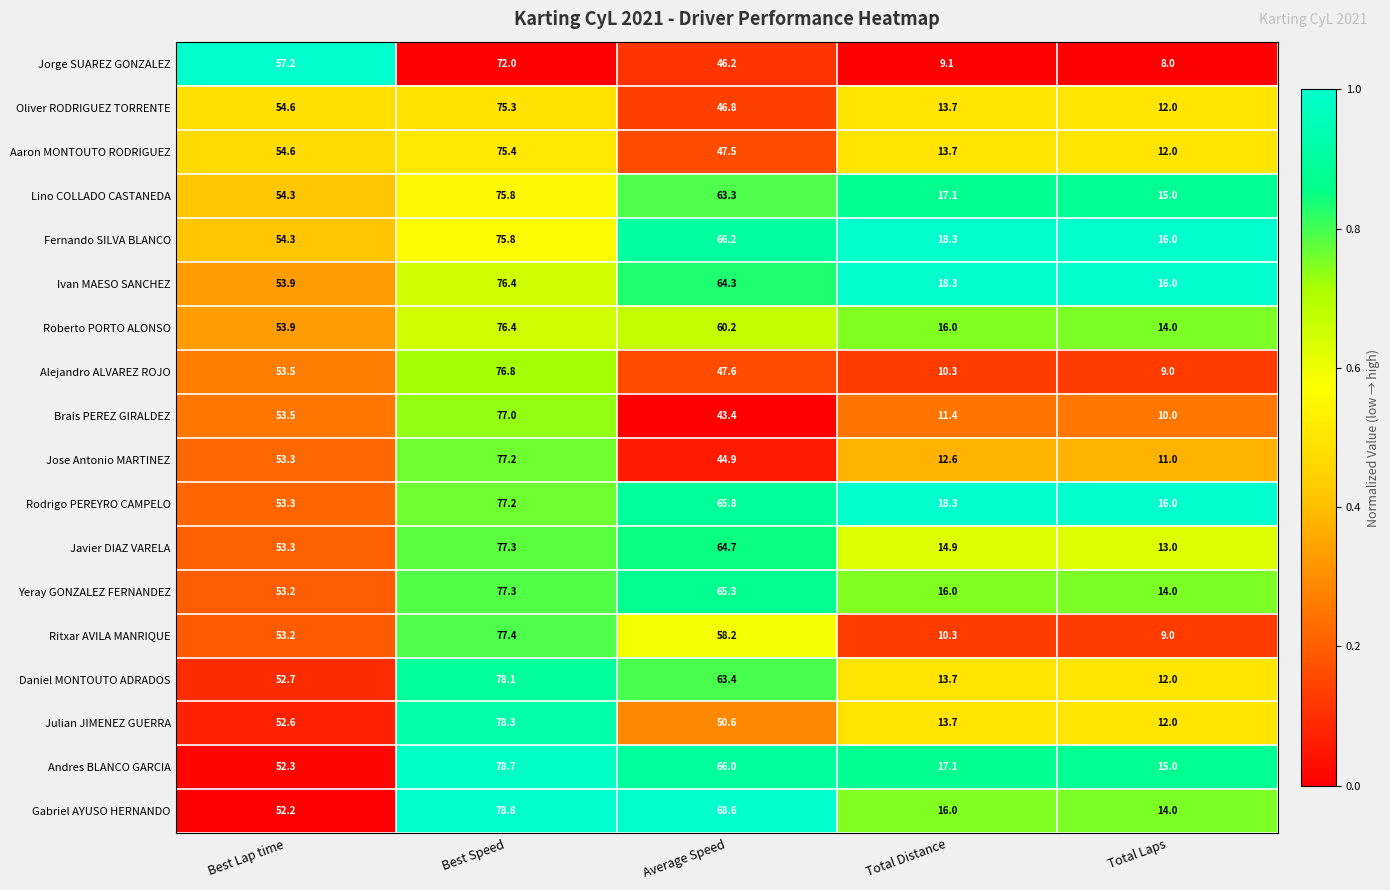

Where is Daniel MONTOUTO ADRADOS nearest to the value 45?

Best Lap time